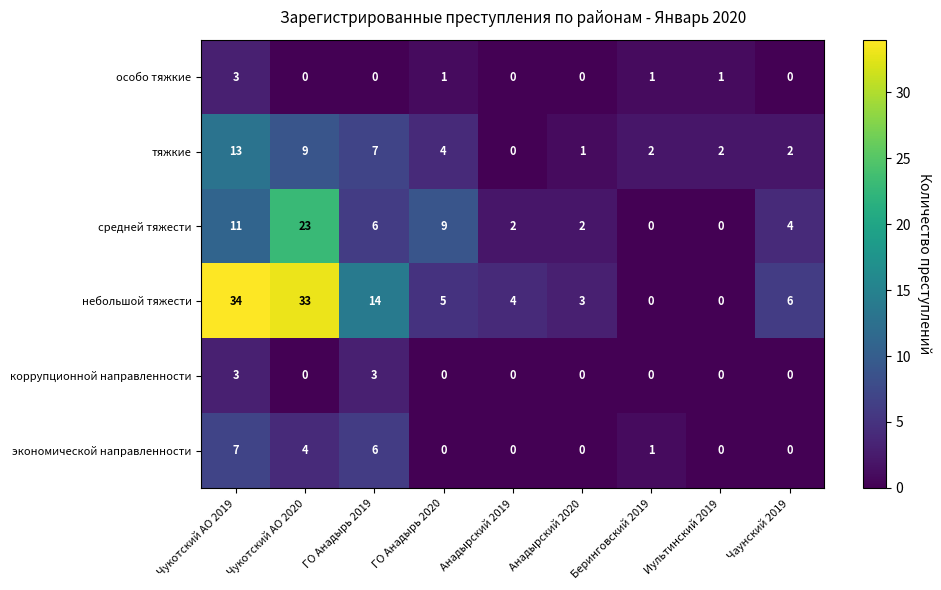

What is the highest value of the экономической направленности series?

7